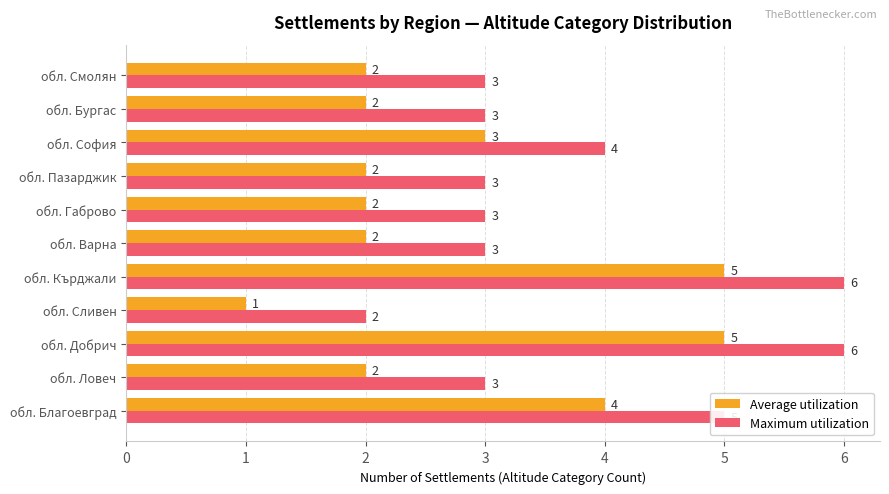

What is the sum of the Maximum utilization values at обл. Кърджали and обл. Смолян?

9